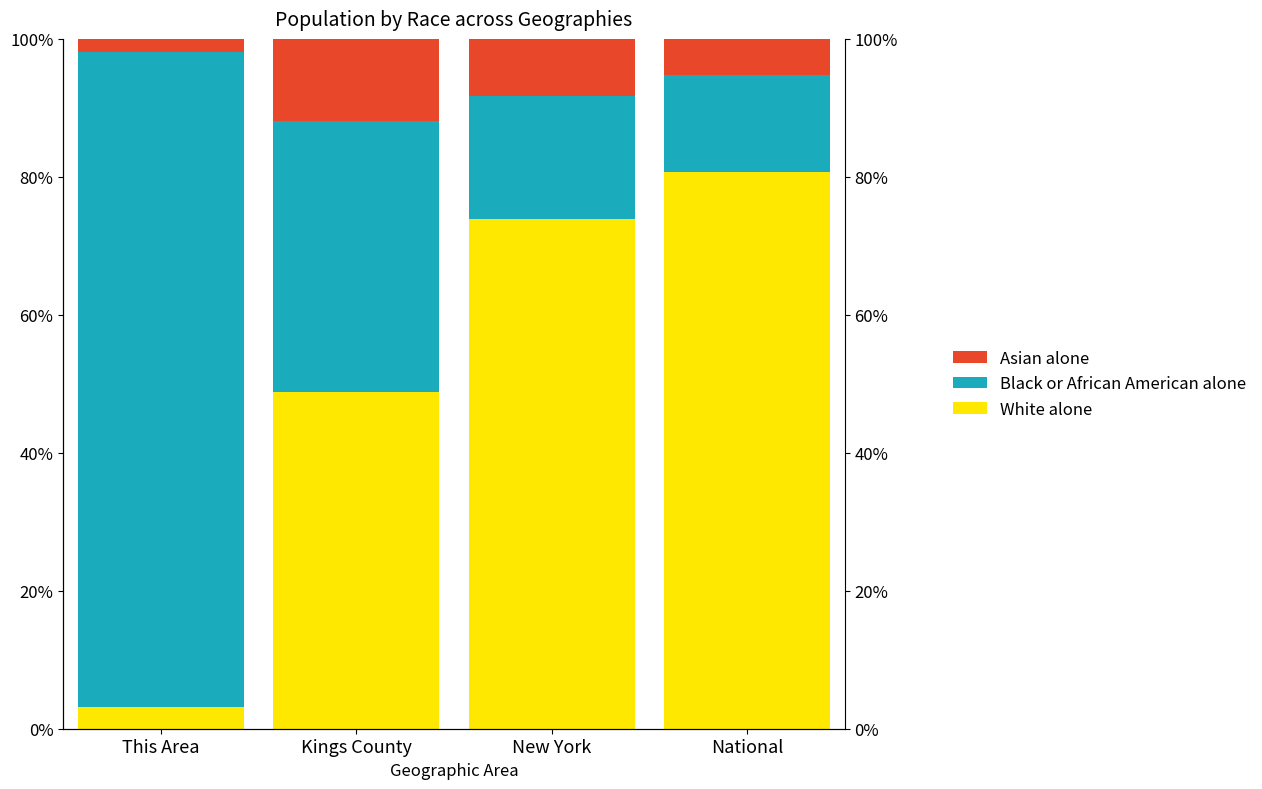

What is the average value of the Asian alone series?

6.9